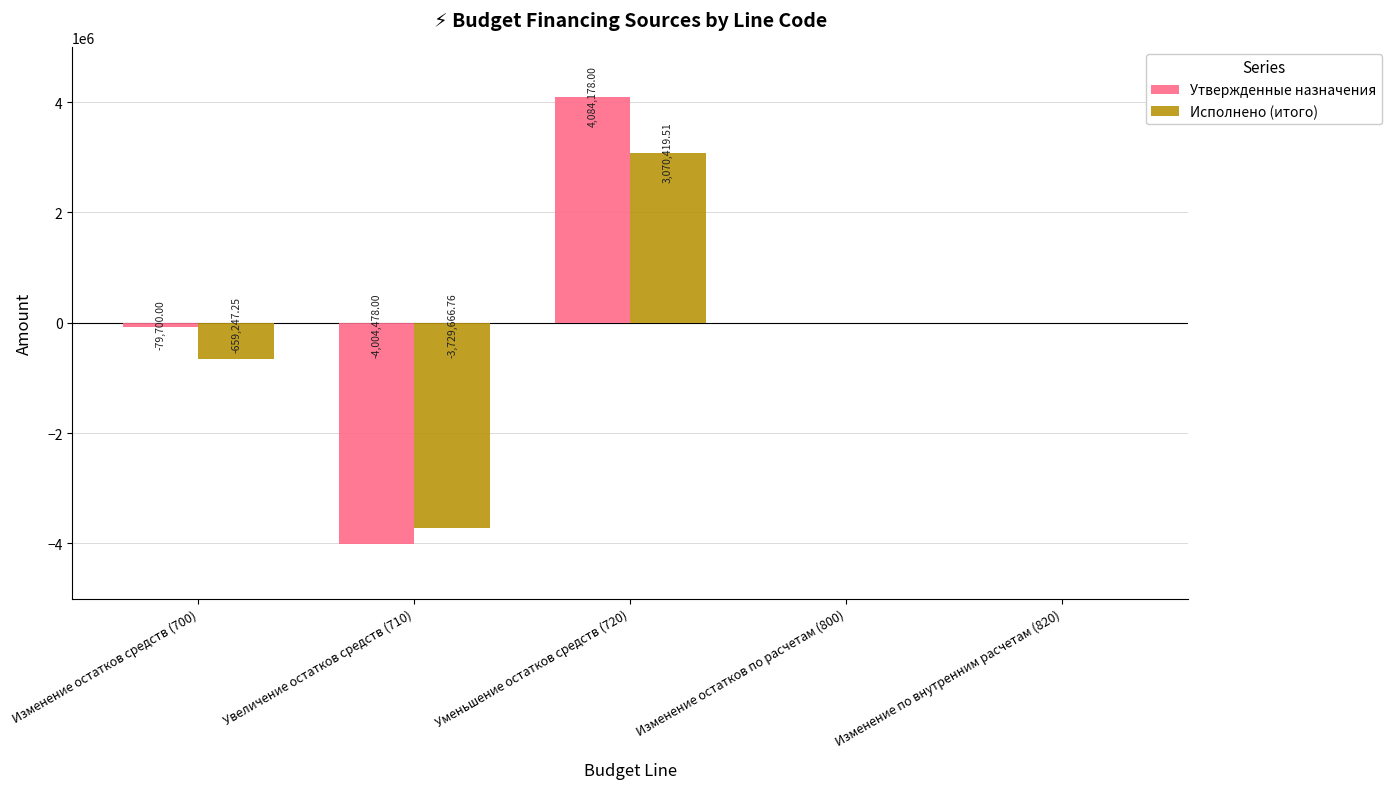

What is the total value across all series at Изменение остатков средств (700)?

-738947.2